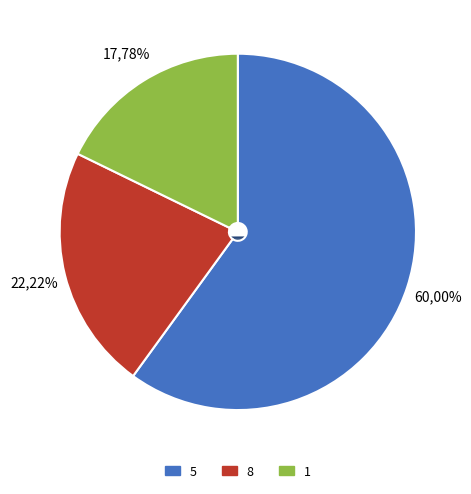

Does 7 represent more than half of the total?

No